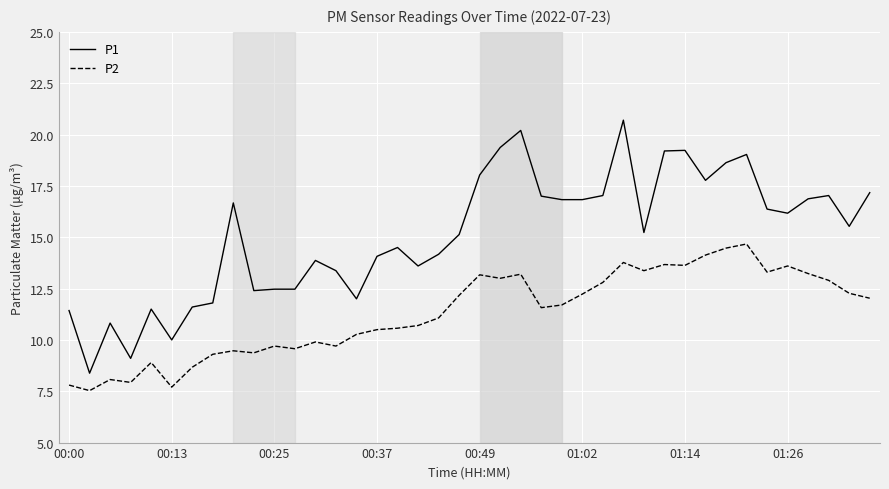

How many categories are shown in the chart?

40